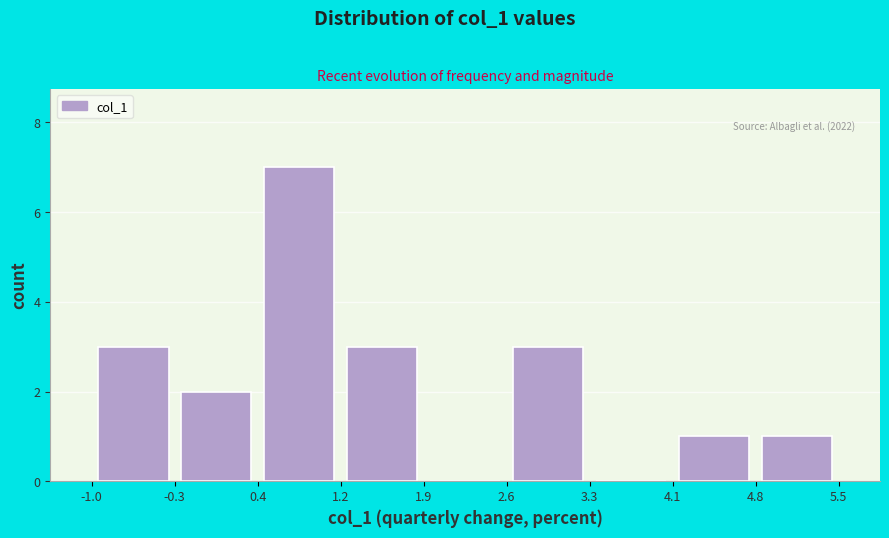

Over which range of the x-axis is the bar tallest?

0.4 to 1.2